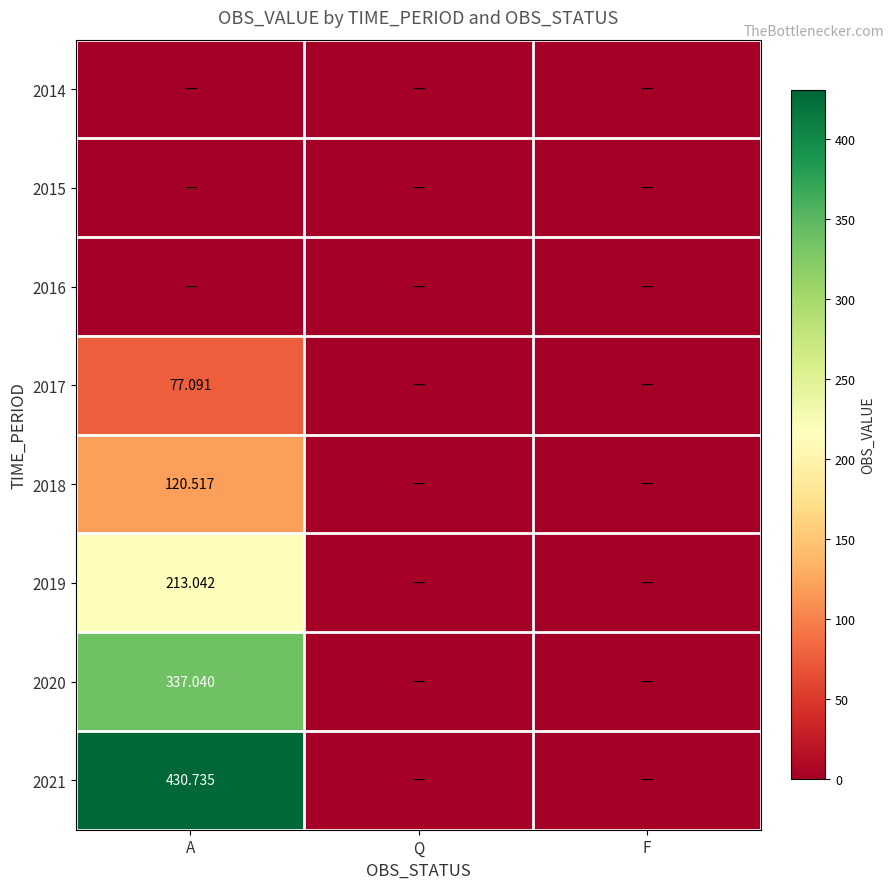

Rank the categories by 2017 value from lowest to highest.

Q, F, A